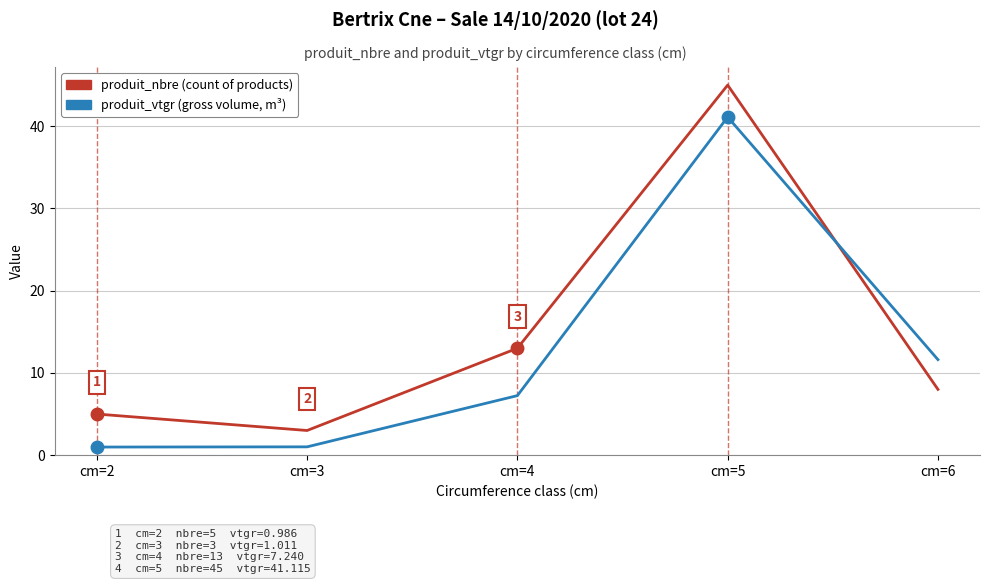

What is the difference between the highest and lowest values at cm=4?

5.8